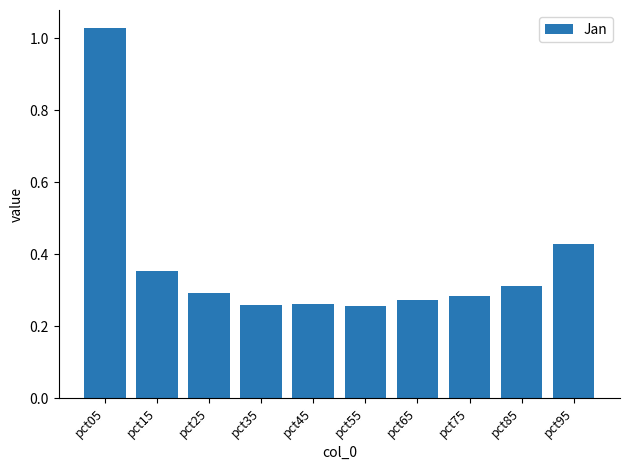

True or false: the data shows 0.3 at pct85.

True